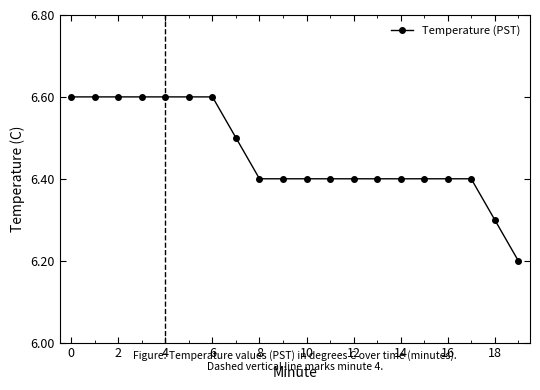

What is the value of the 7th point from the left?

6.6